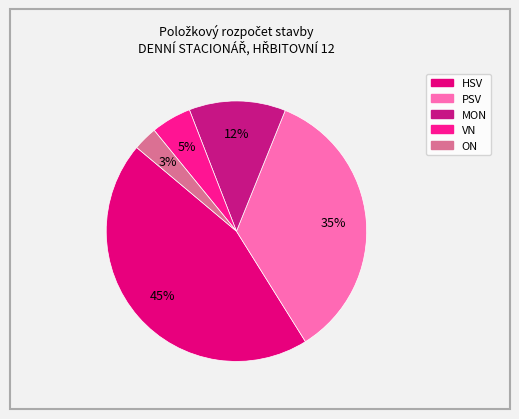

Which category has the smallest portion of the pie?

ON